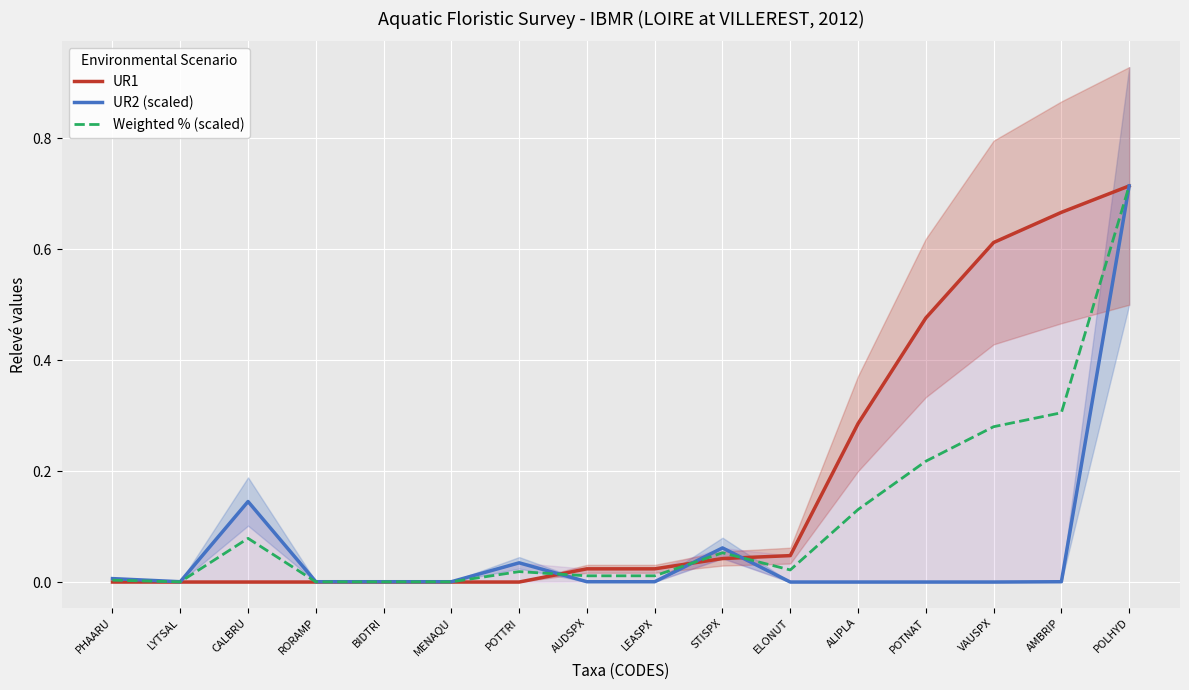

What value does the UR1 series have at ALIPLA?

0.3